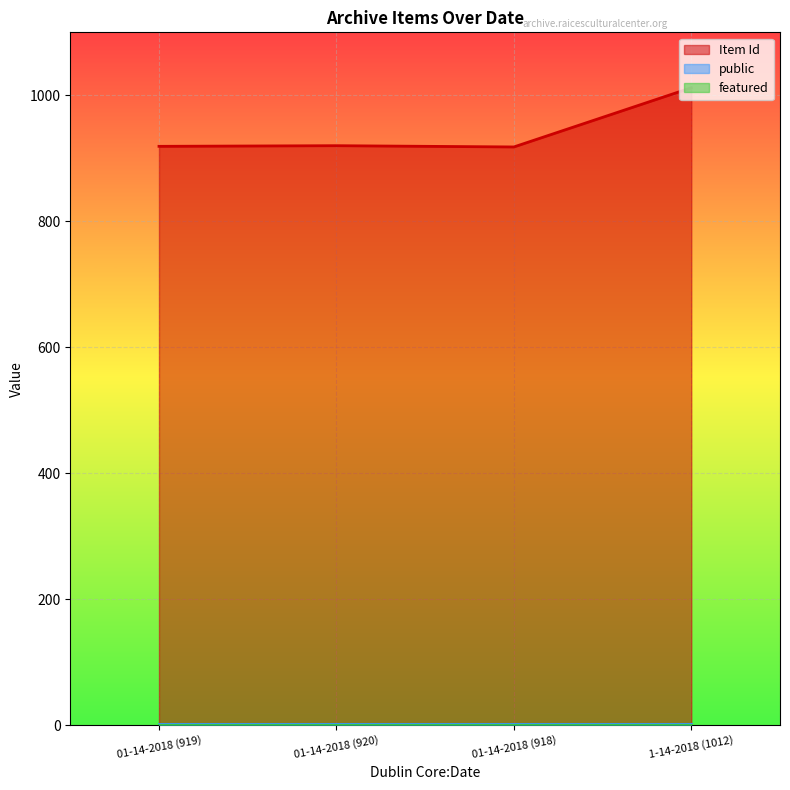

True or false: featured and public cross at least once.

False